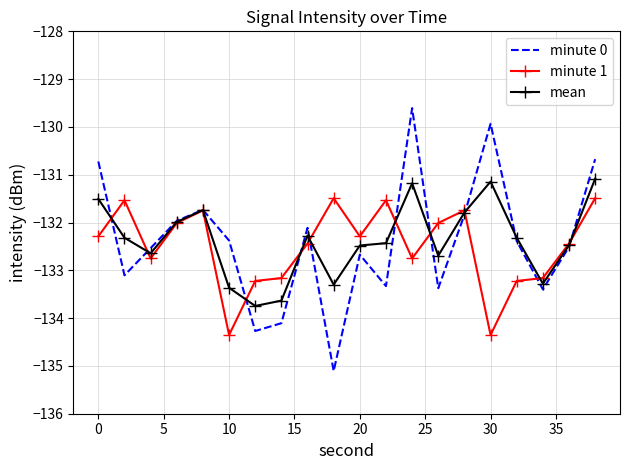

What is the greatest value displayed?

-129.6